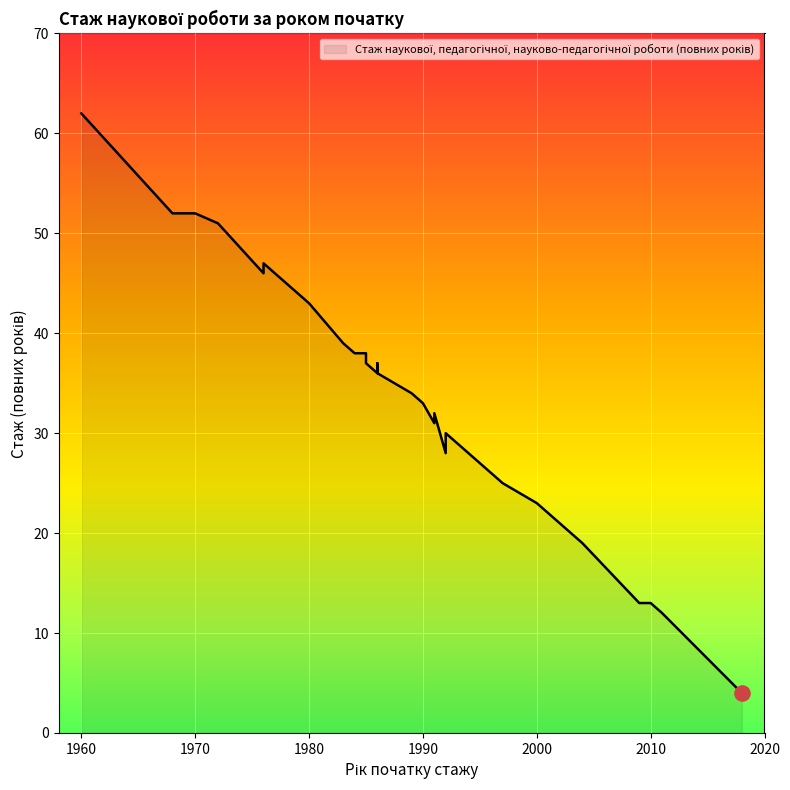

Which has a higher value, 1972 or 1983?

1972